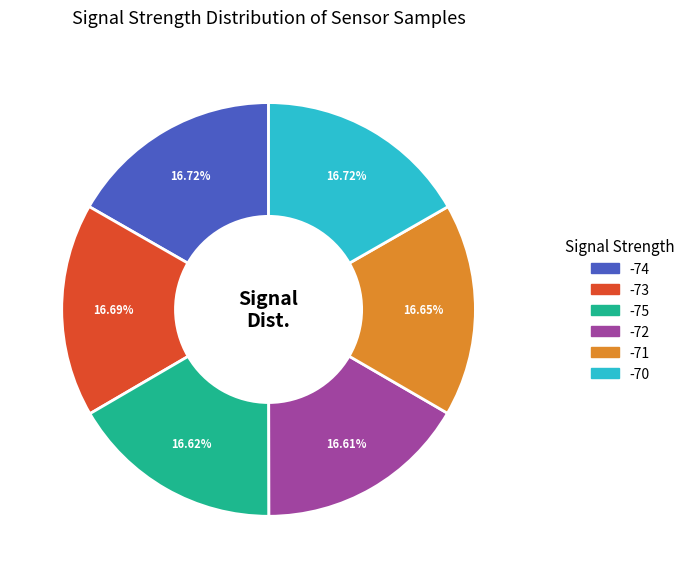

Is there a majority slice in this chart?

No